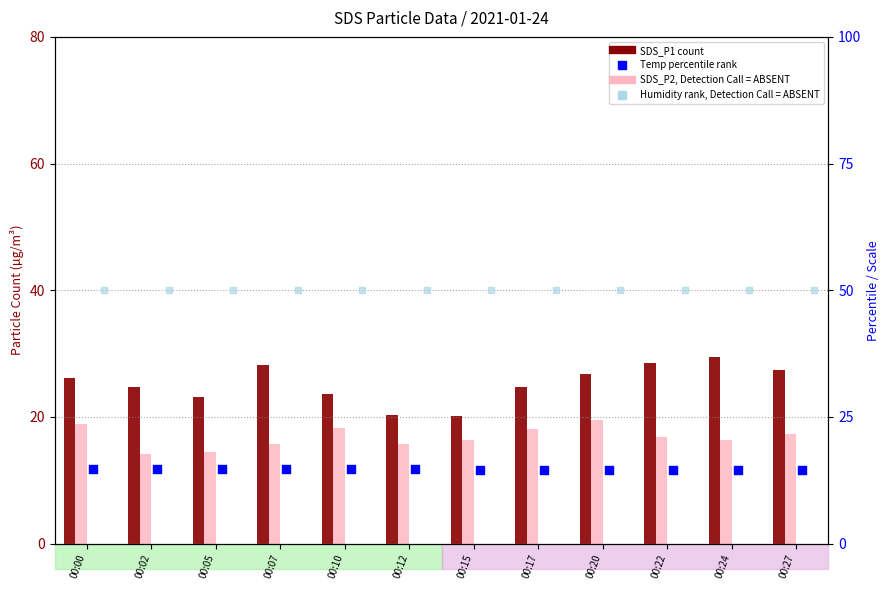

Is the value of Humidity (scaled) at 00:12 greater than the value of SDS_P1 at 00:05?

Yes